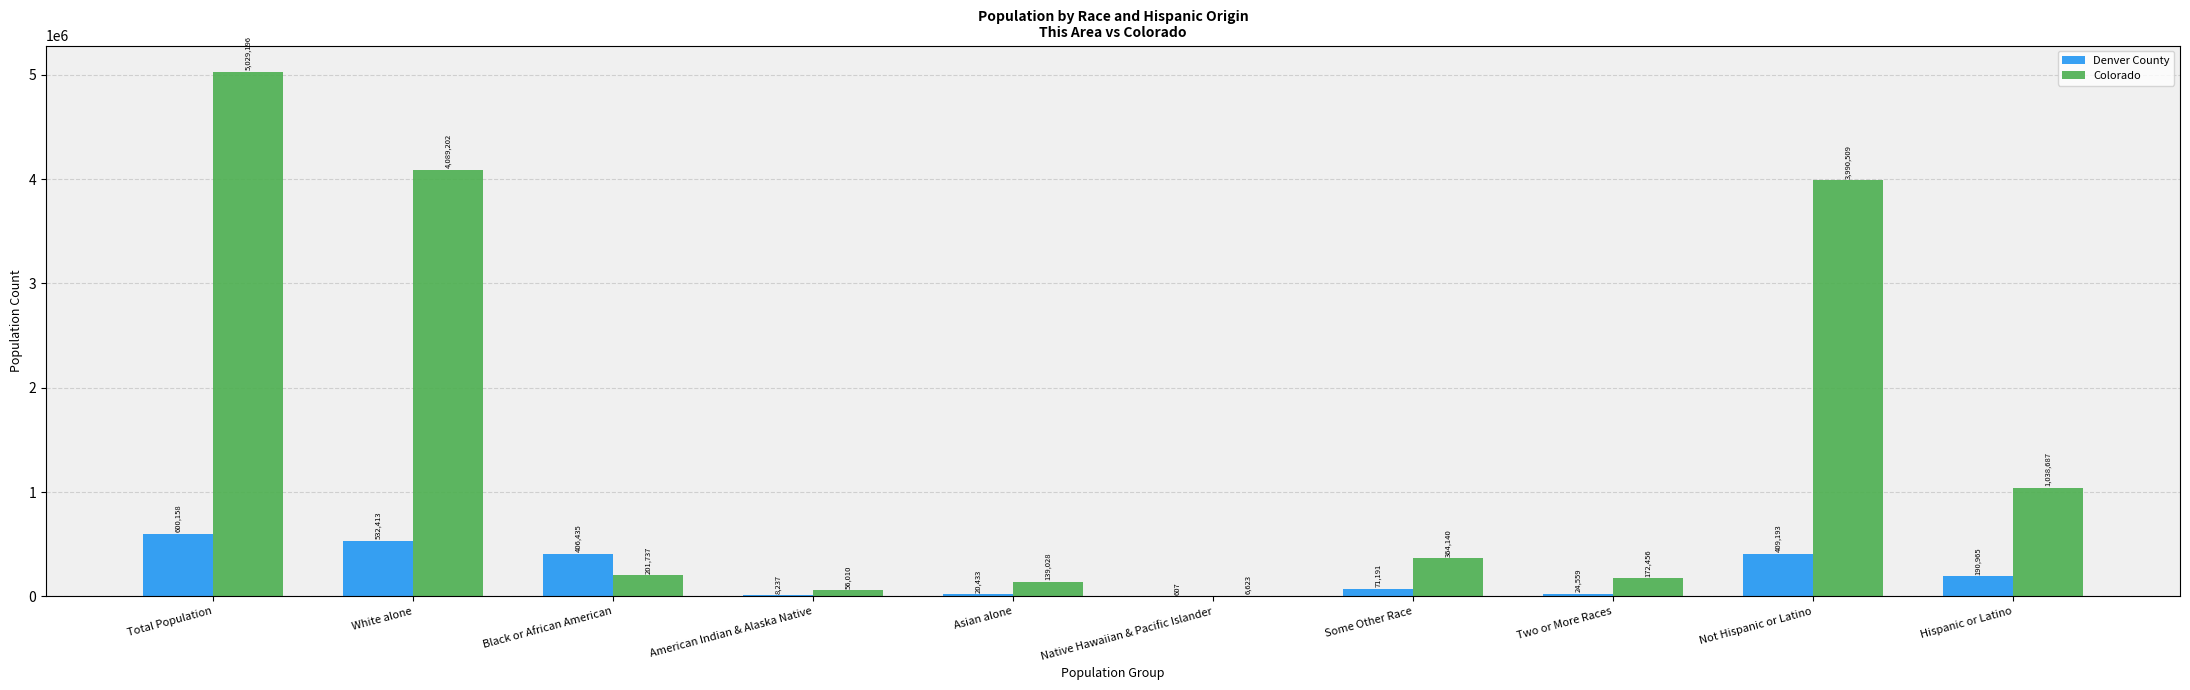

The value of Denver County at Total Population is 171432. True or false?

False